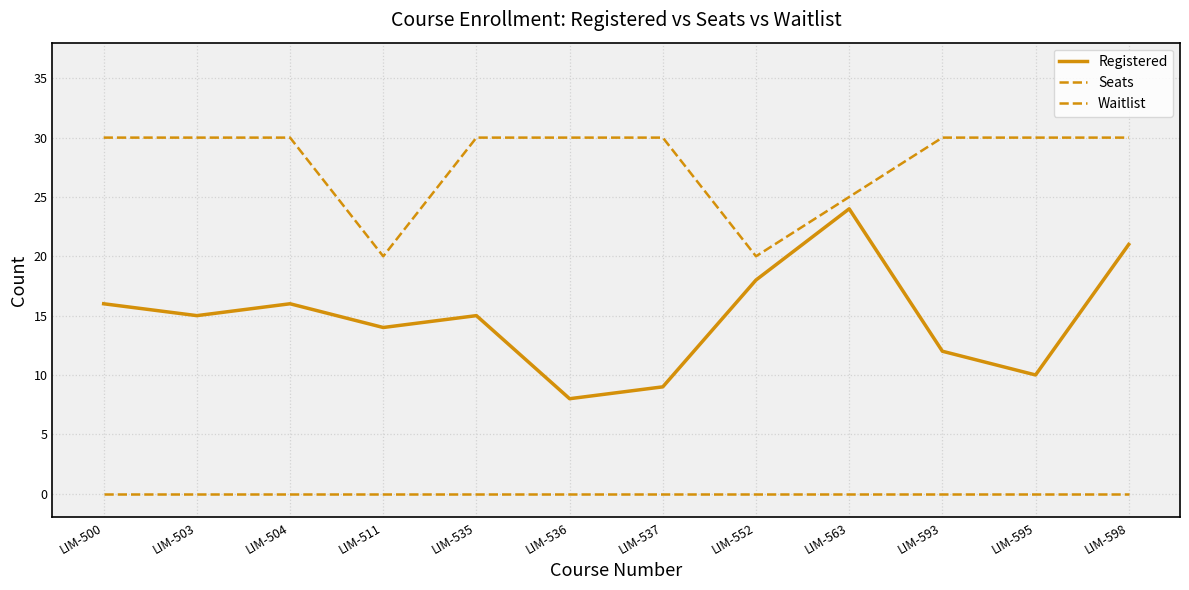

At how many categories does at least one series exceed 21?

10